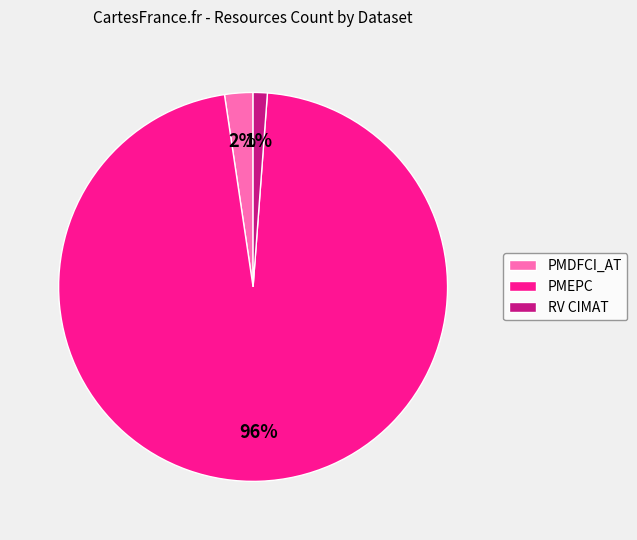

What percentage is the PMDFCI_AT slice, to the nearest percent?

2%